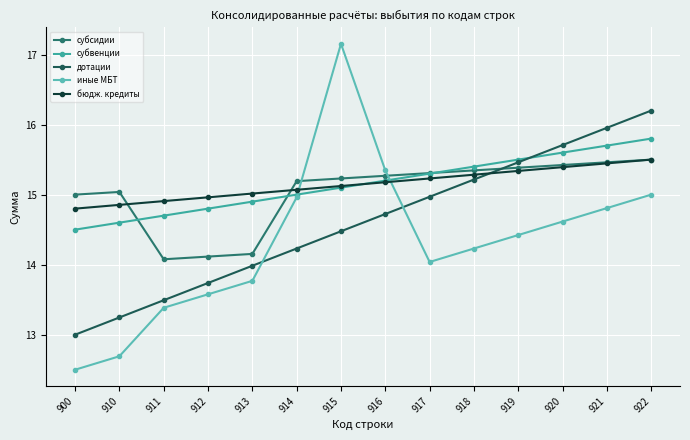

How many distinct data groups are displayed?

5